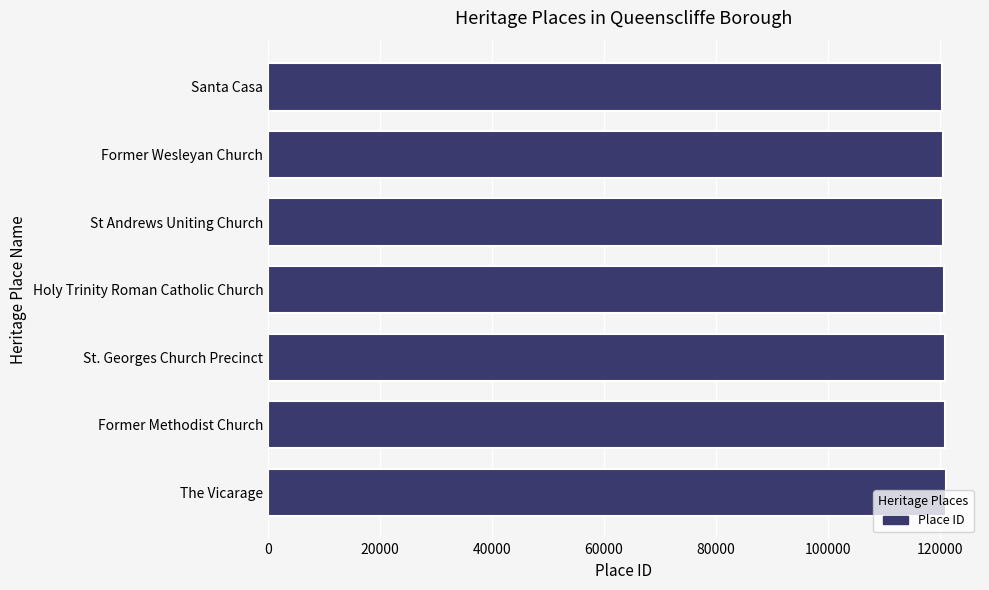

True or false: the data shows 159875 at St Andrews Uniting Church.

False